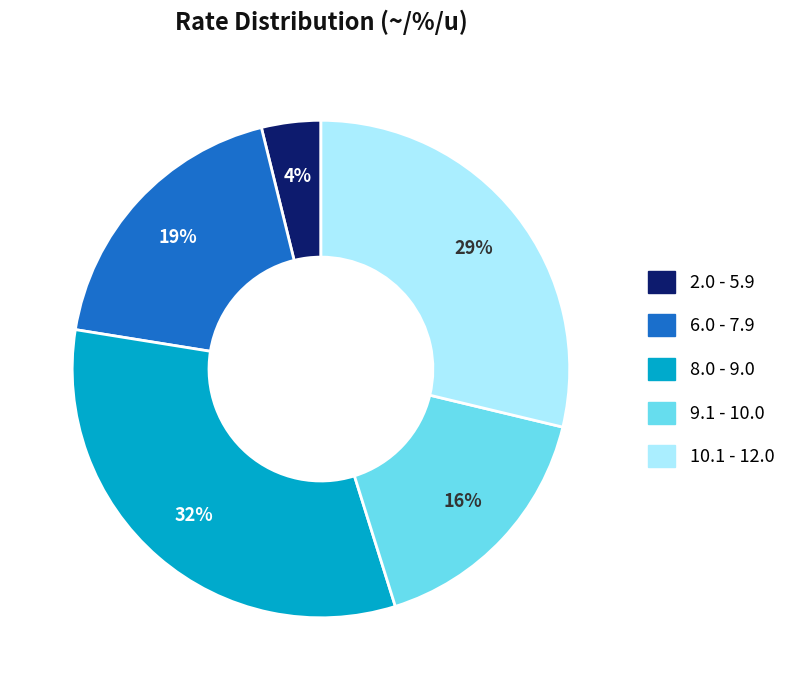

Does any single category account for the majority?

No